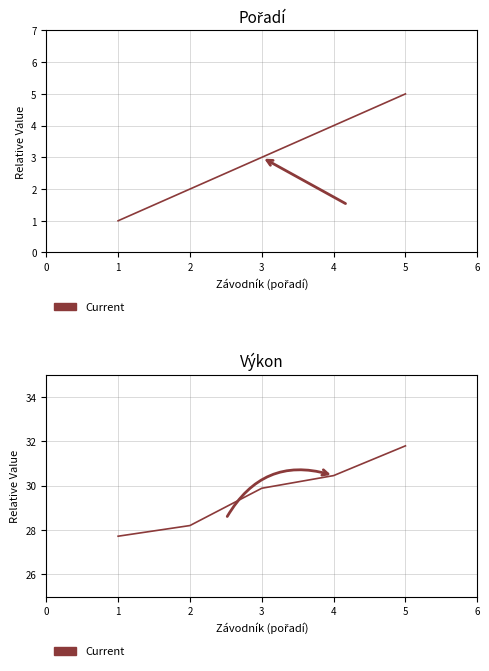

How many values in the Výkon series exceed 29?

3